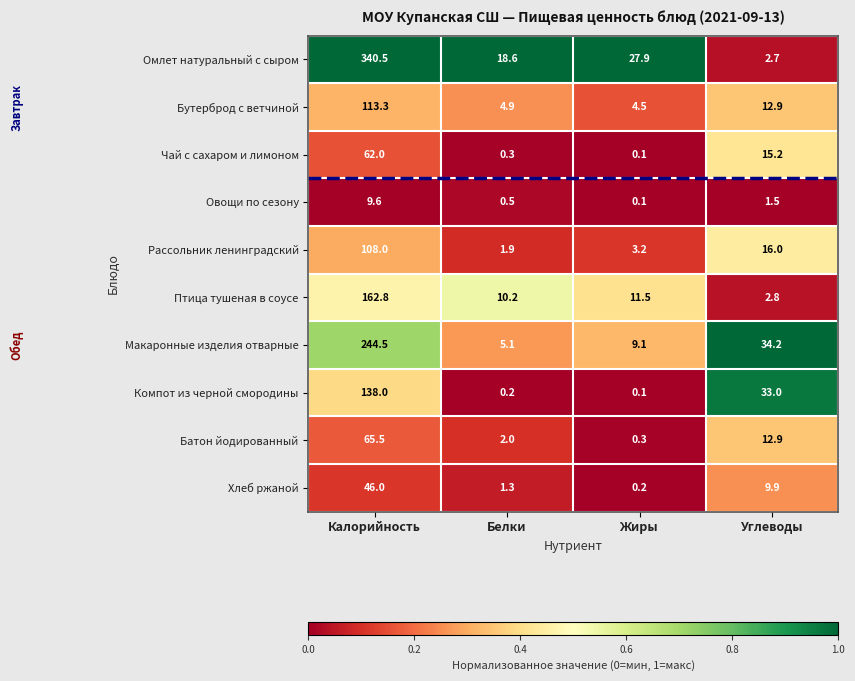

At Белки, list the series in order from smallest to largest.

Компот из черной смородины, Чай с сахаром и лимоном, Овощи по сезону, Хлеб ржаной, Рассольник ленинградский, Батон йодированный, Бутерброд с ветчиной, Макаронные изделия отварные, Птица тушеная в соусе, Омлет натуральный с сыром